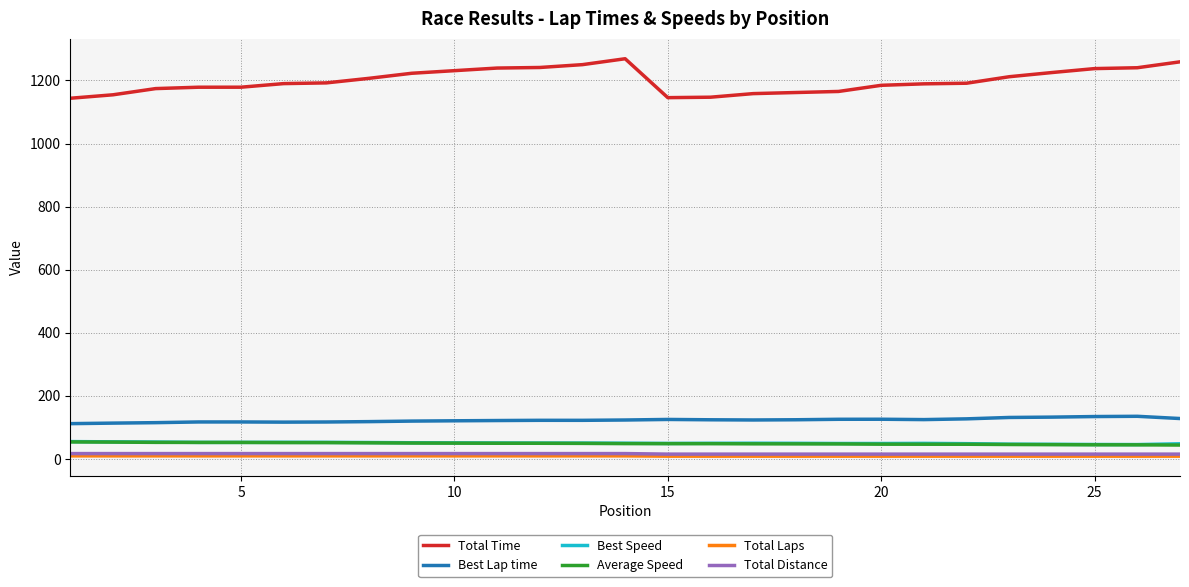

Which series has the largest total across all categories?

Total Time